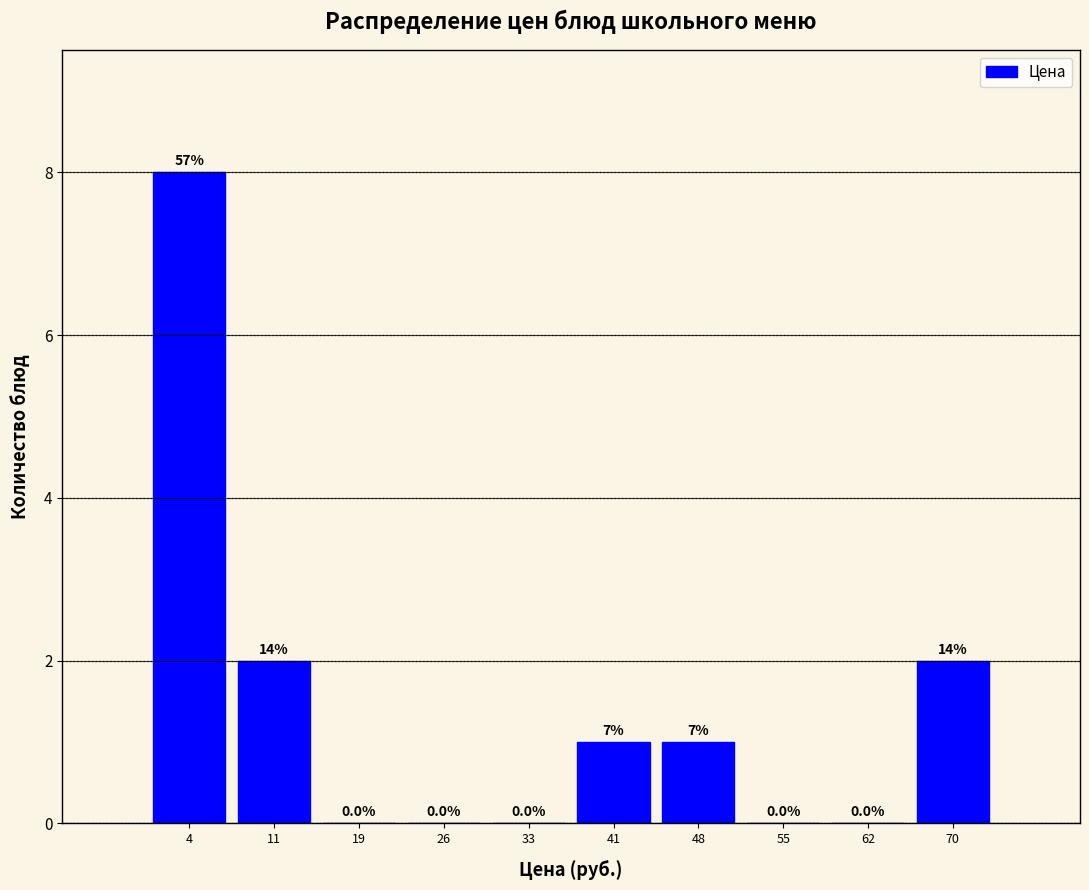

Reading right to left, what are all the values shown in this chart?

70=2	62=0	55=0	48=1	41=1	33=0	26=0	19=0	11=2	4=8